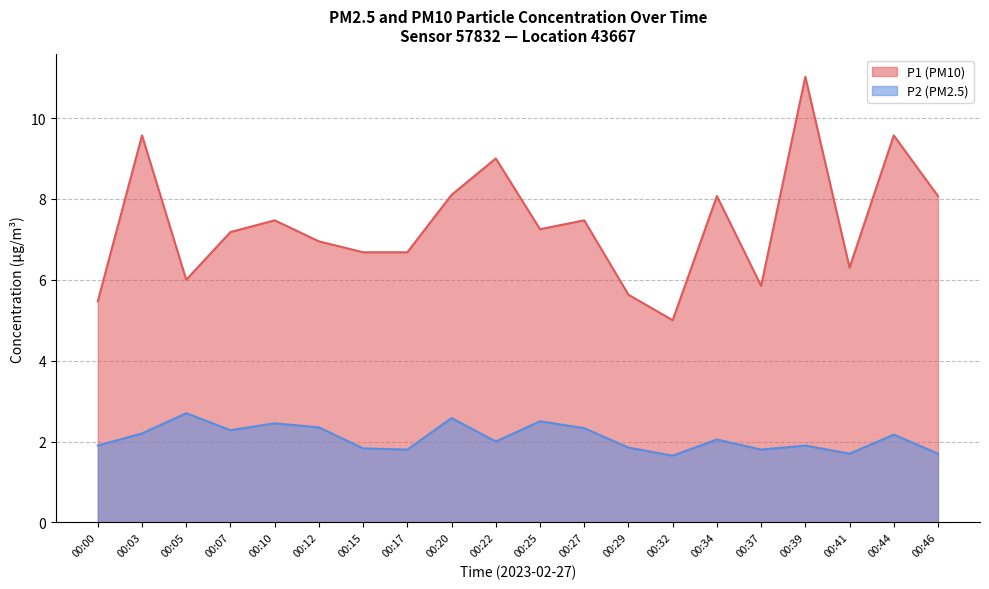

True or false: P1 and P2 intersect in this chart.

False